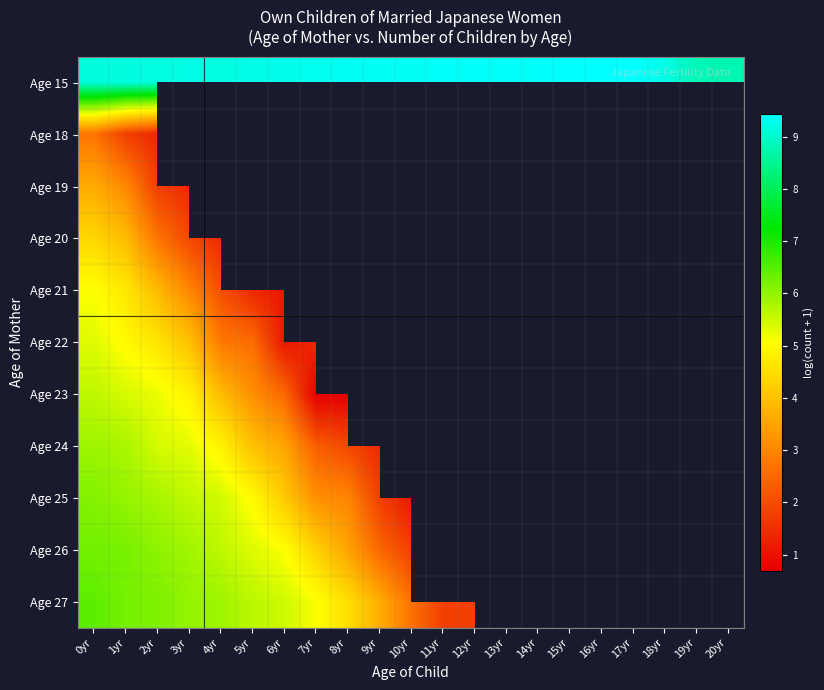

How many distinct data groups are displayed?

11